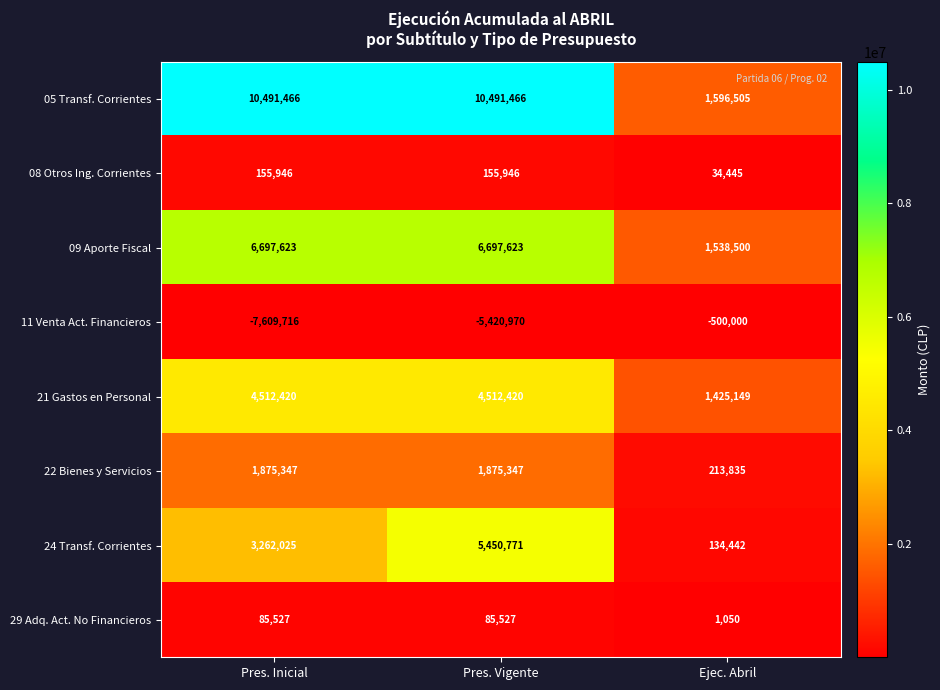

Where is 21 Gastos en Personal nearest to the value 2968784?

Ejec. Abril